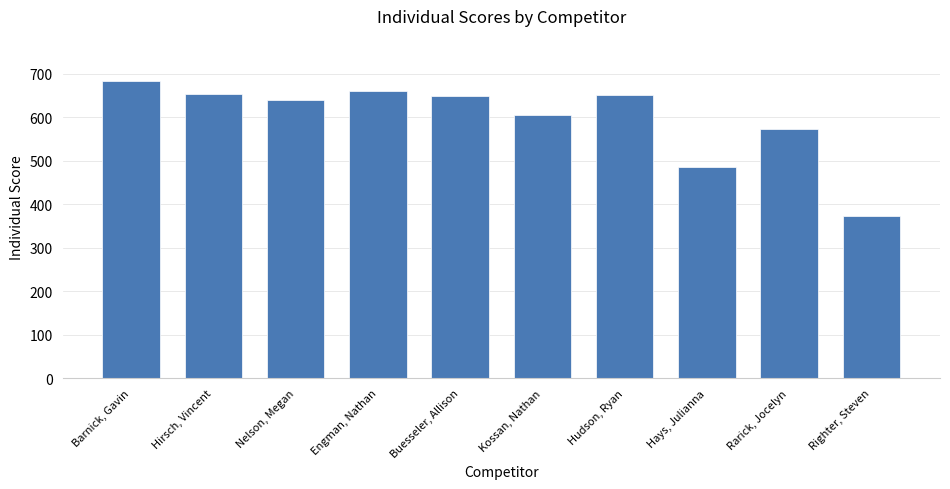

What is the label of the 6th bar from the left?

Kossan, Nathan